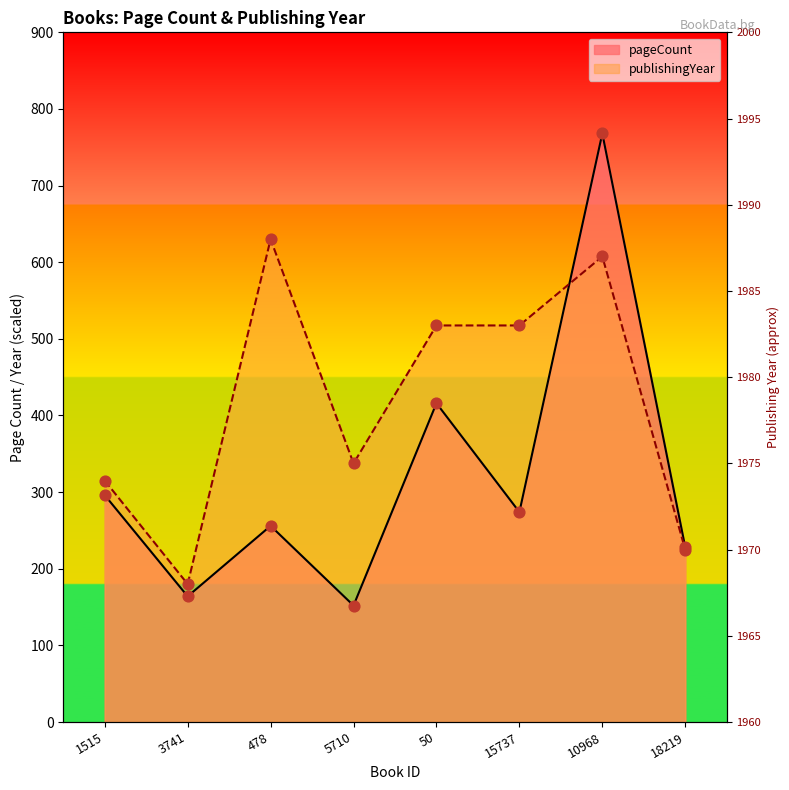

What are all the series names shown in the legend?

pageCount, publishingYear